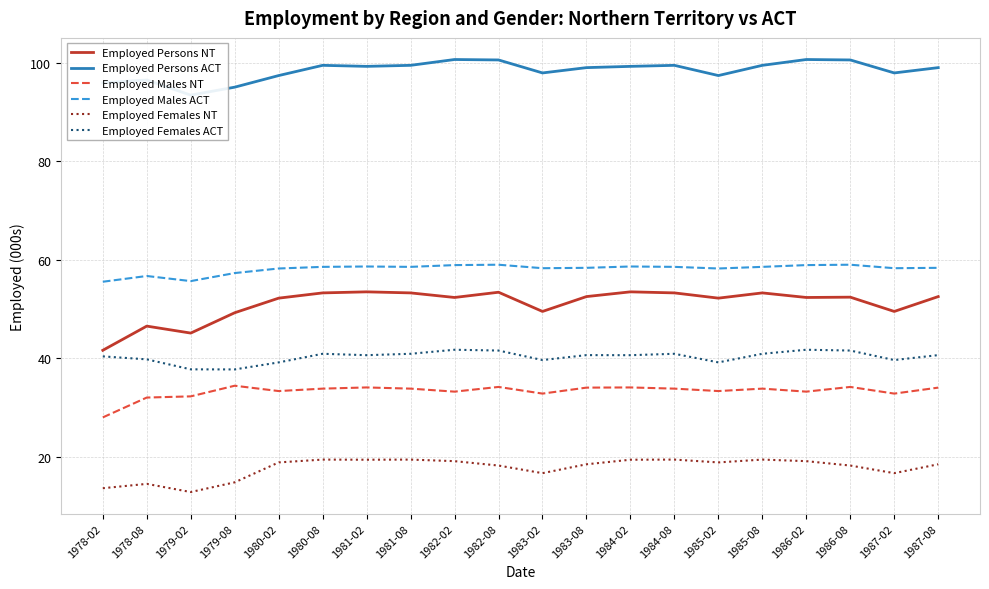

True or false: Employed Females ACT and Employed Males ACT cross at least once.

False